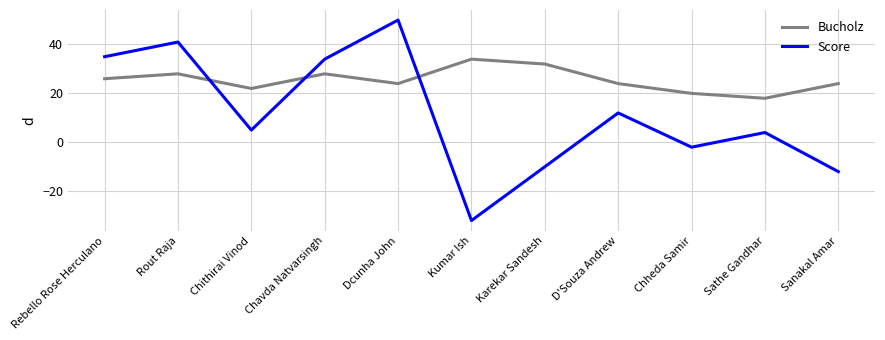

What is the maximum value for Score?

50